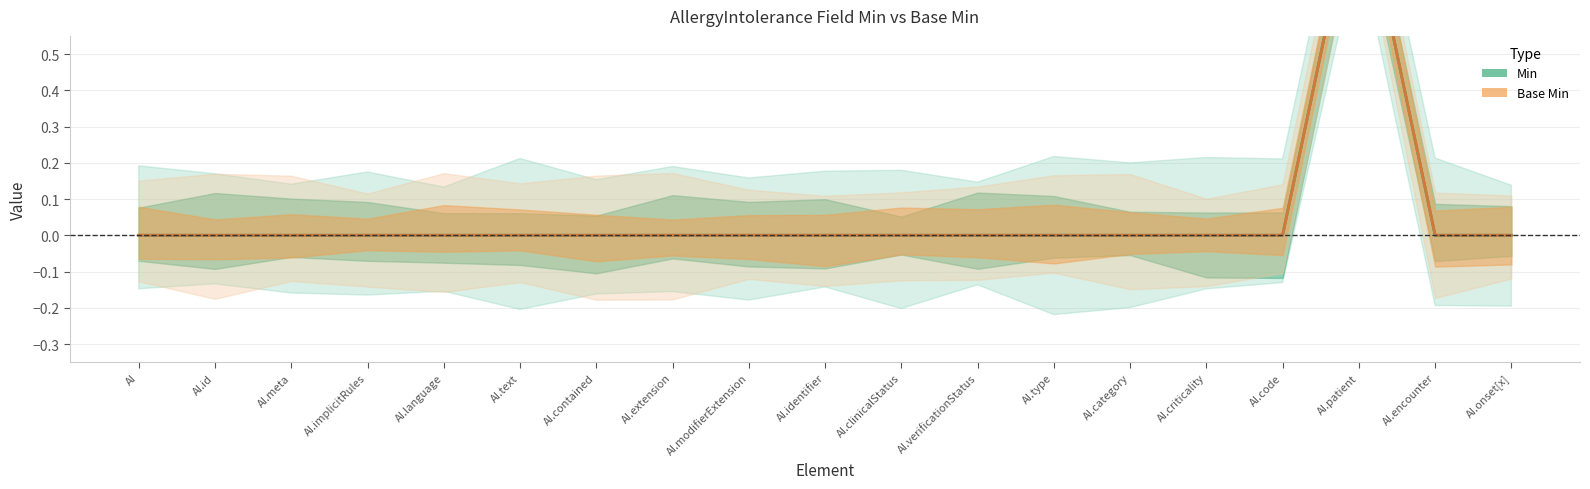

Which series has the largest range (max minus min)?

Min